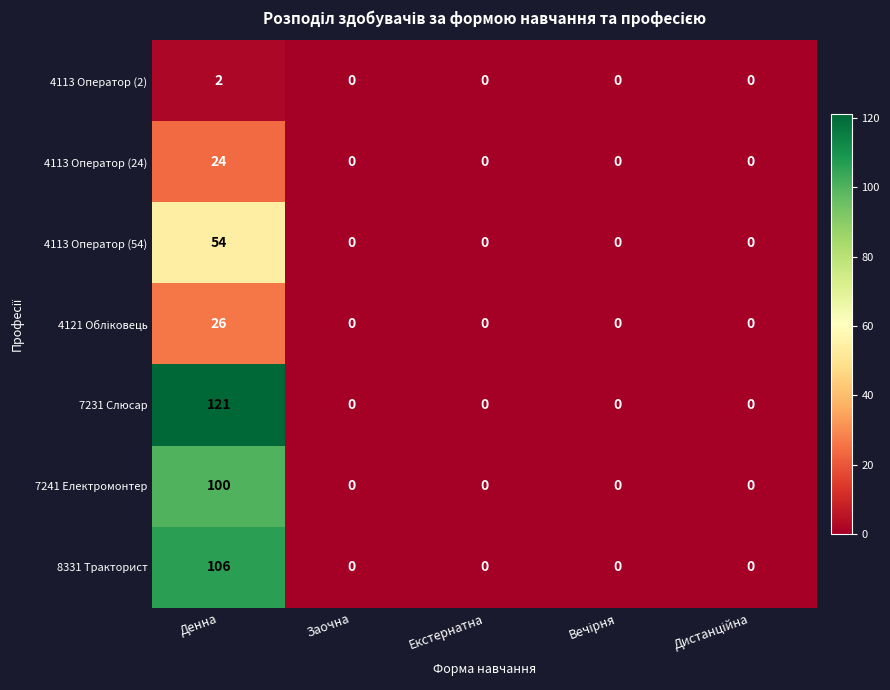

Which category has the highest value across all series?

Денна